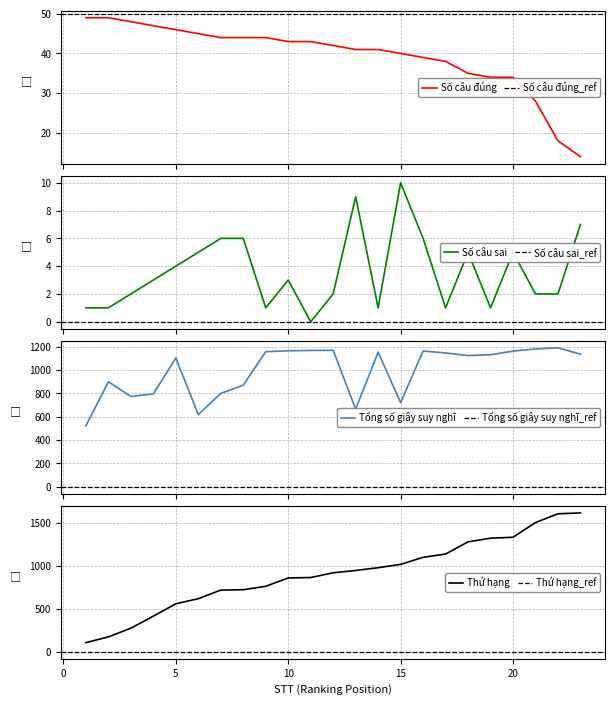

What is the difference between the maximum and minimum values in the Số câu sai series?

10